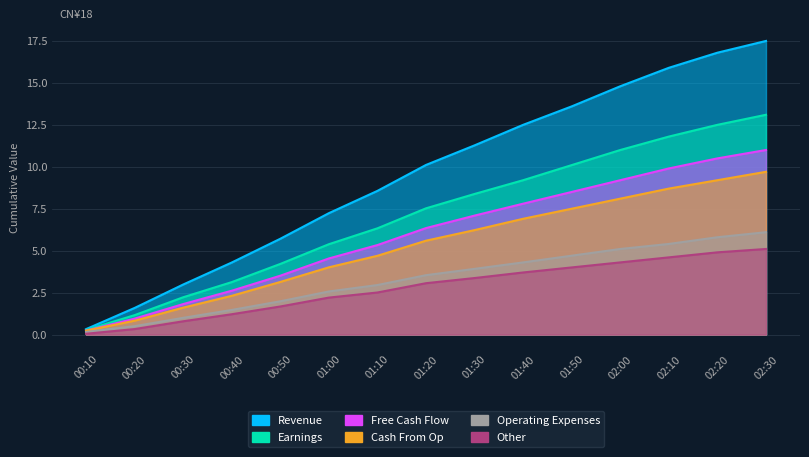

What is the total value across all series at 00:40?

15.0